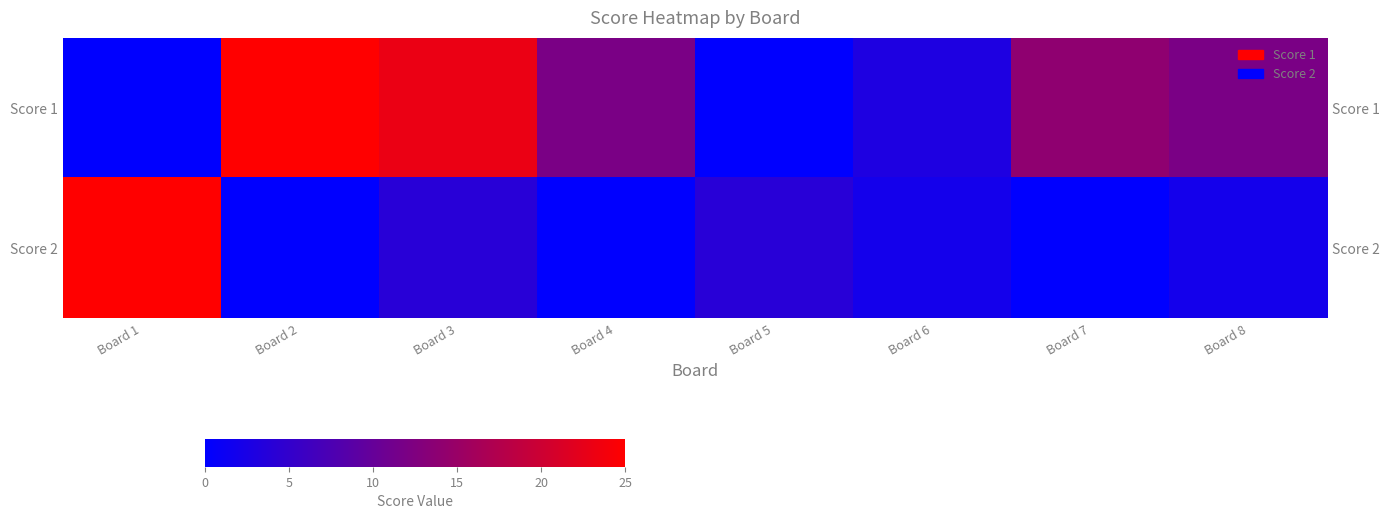

Is it true that Score 2 equals 3 at Board 8?

False